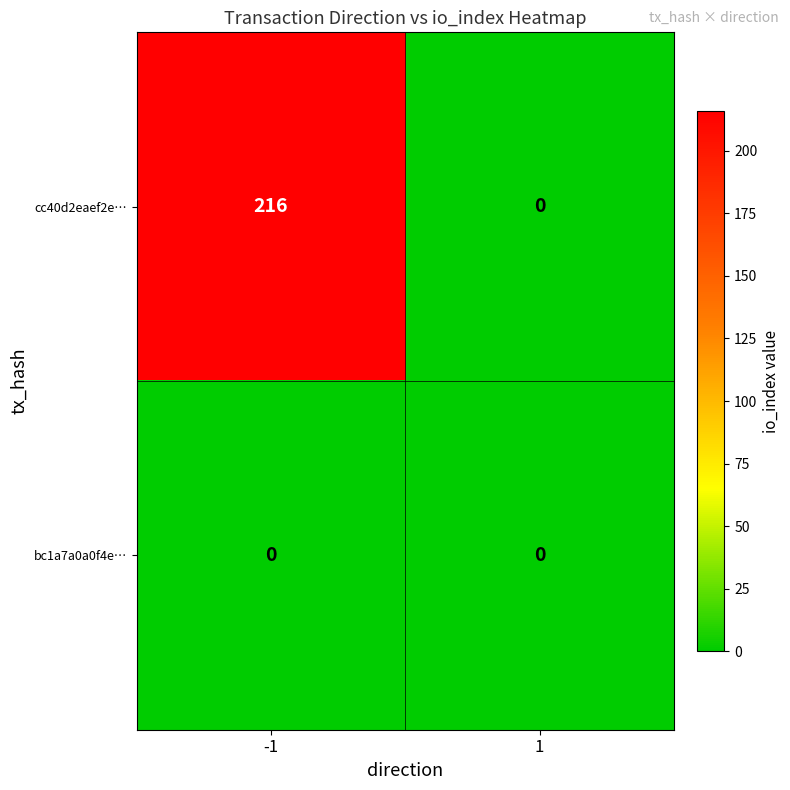

Between -1 and 1, which series saw the biggest shift?

cc40d2eaef2e…